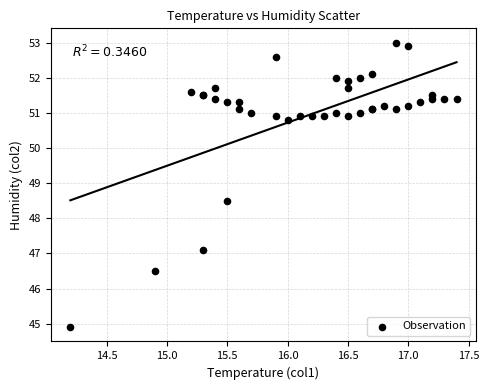

What Y value in the scatter plot is closest to 48?

48.5